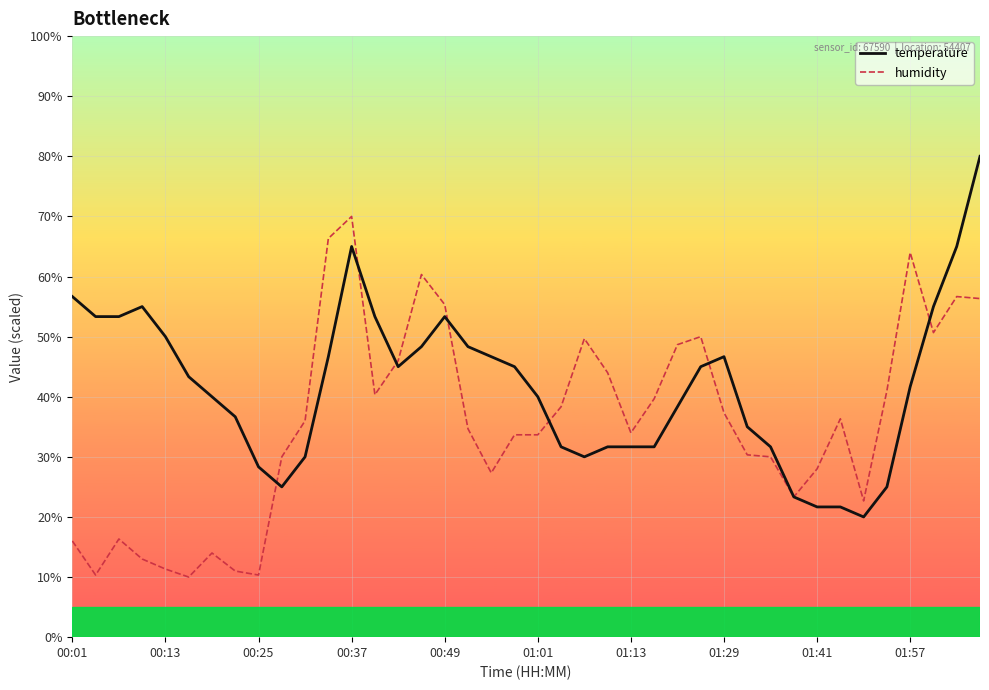

True or false: humidity and temperature cross at least once.

True